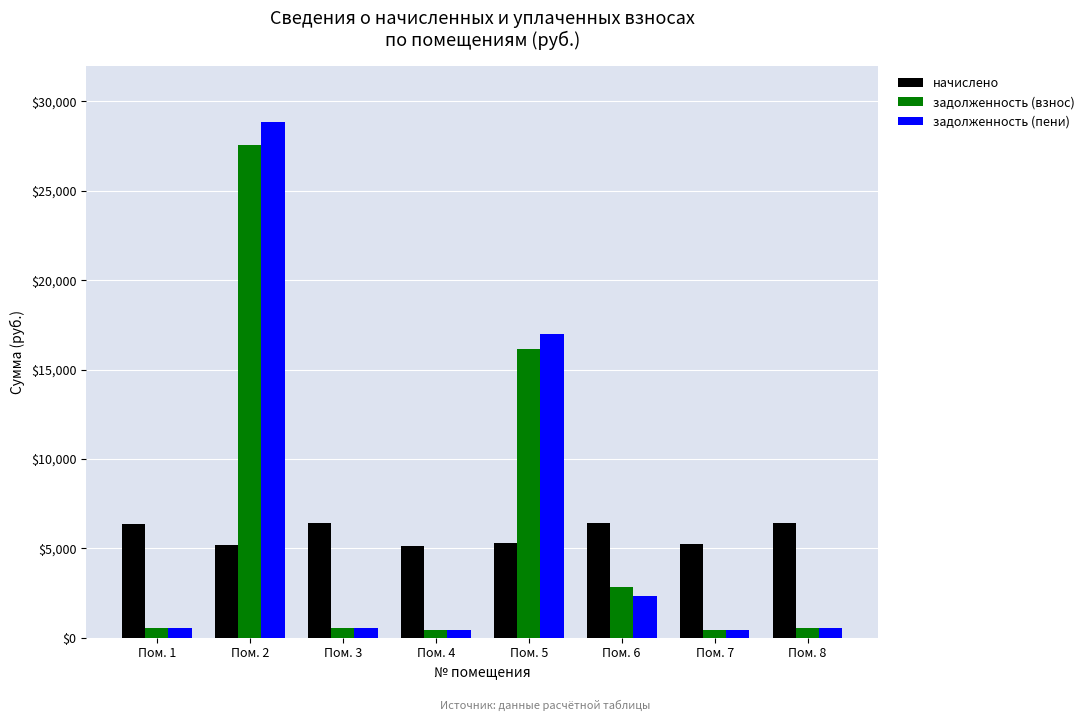

What are all the series names shown in the legend?

начислено, задолженность (взнос), задолженность (пени)